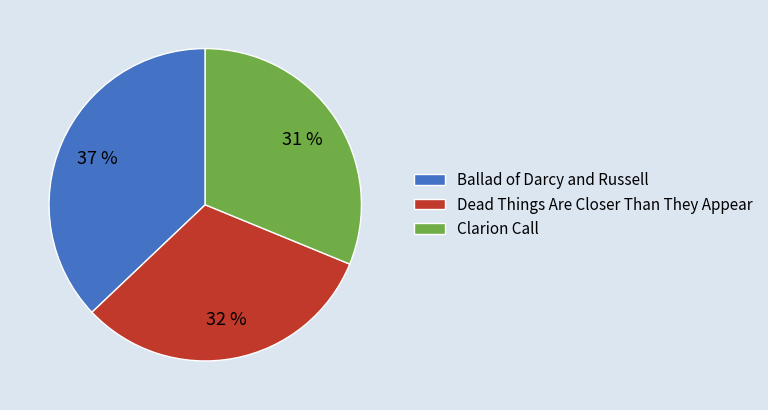

Does Clarion Call represent more than half of the total?

No